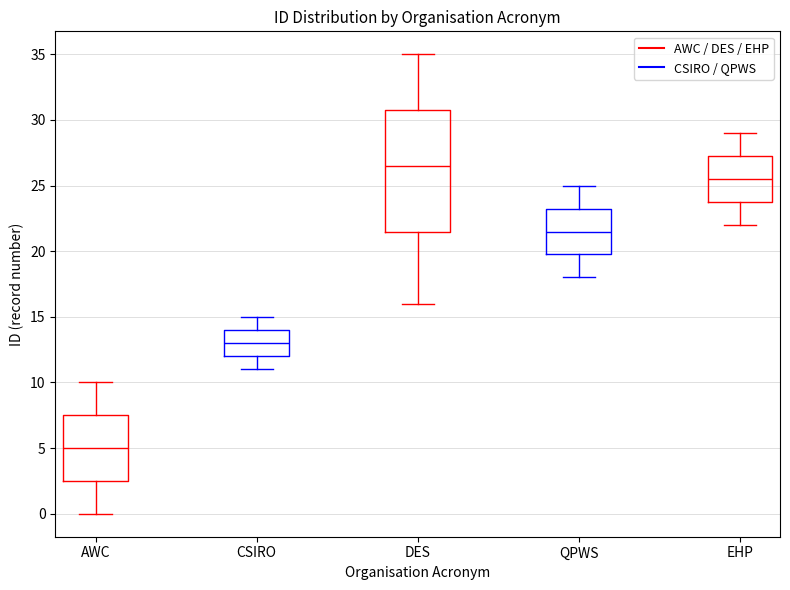

Comparing the boxes themselves (not the whiskers), which one is the tallest?

DES